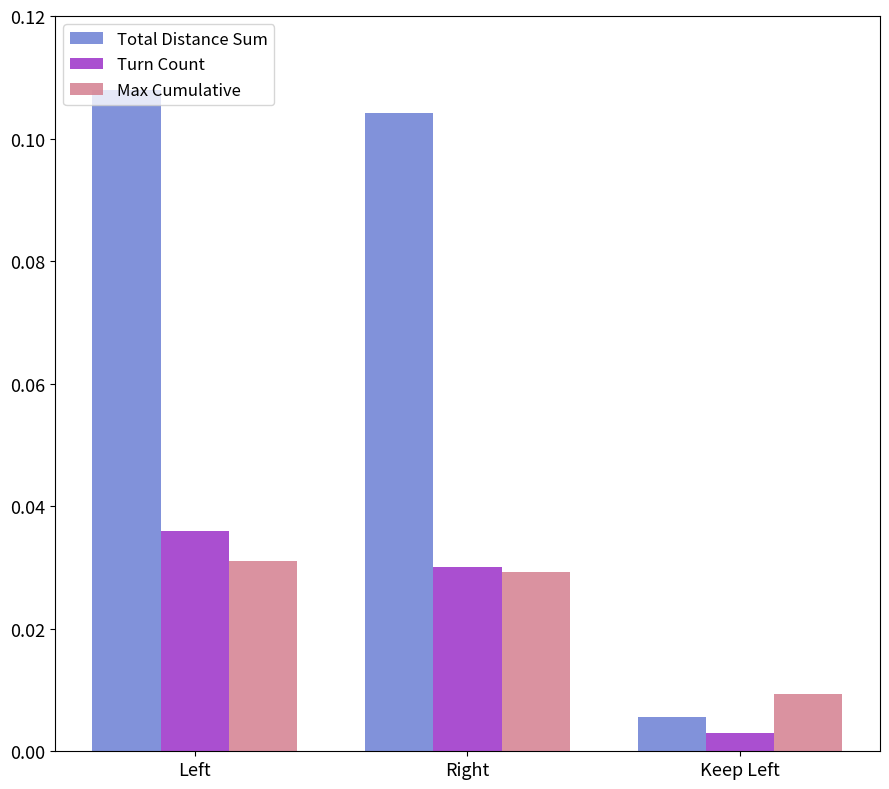

Is it true that Total Distance Sum equals 0.2 at Left?

False